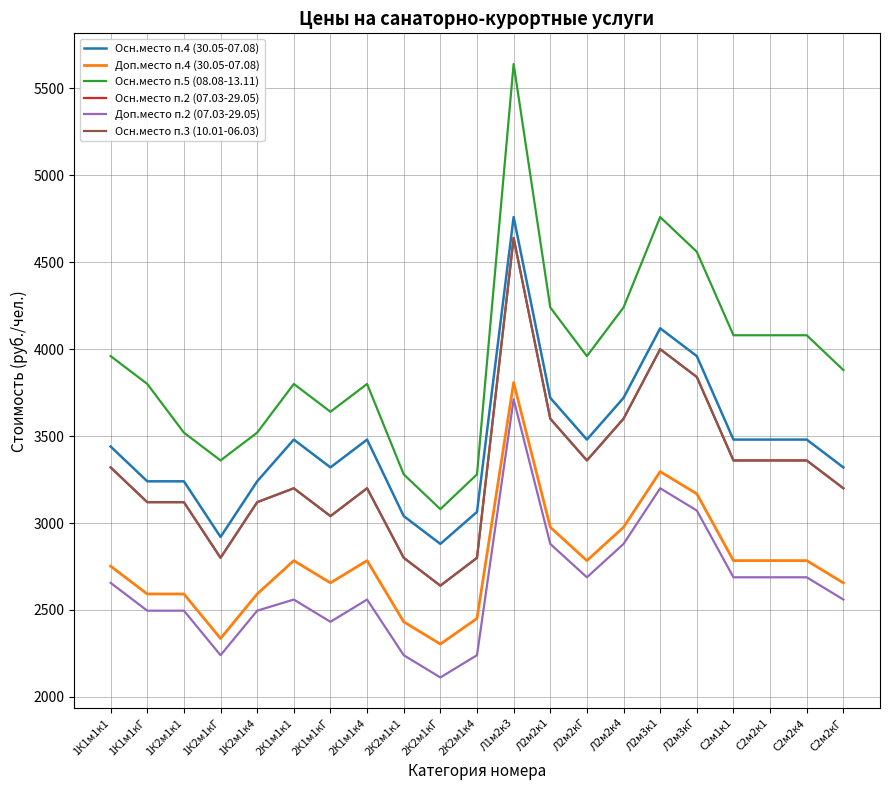

What is the difference between the highest and lowest values at Л2м2к4?

1360.0